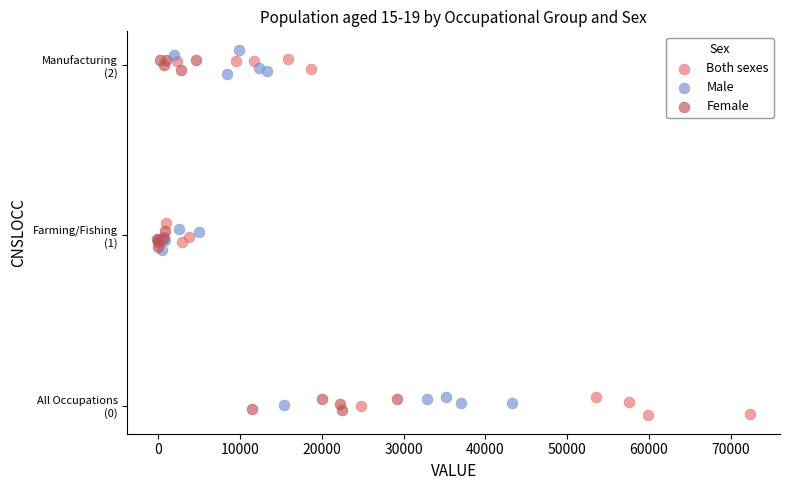

What are all the series names shown in the legend?

Both sexes, Male, Female